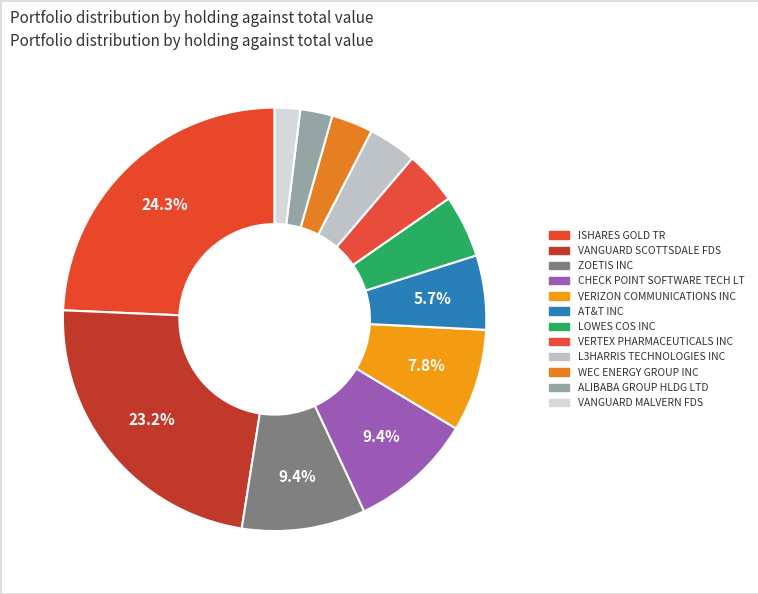

How much of the chart is everything except VERTEX PHARMACEUTICALS INC?

95.9%